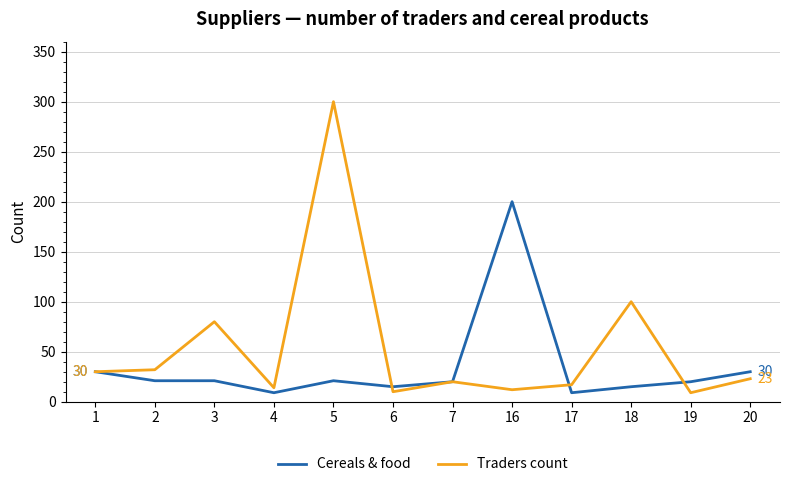

At how many categories does at least one series exceed 173?

2